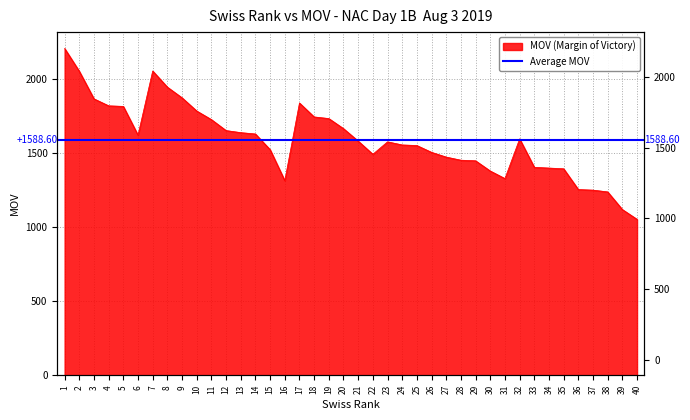

What is the greatest value displayed?

2206